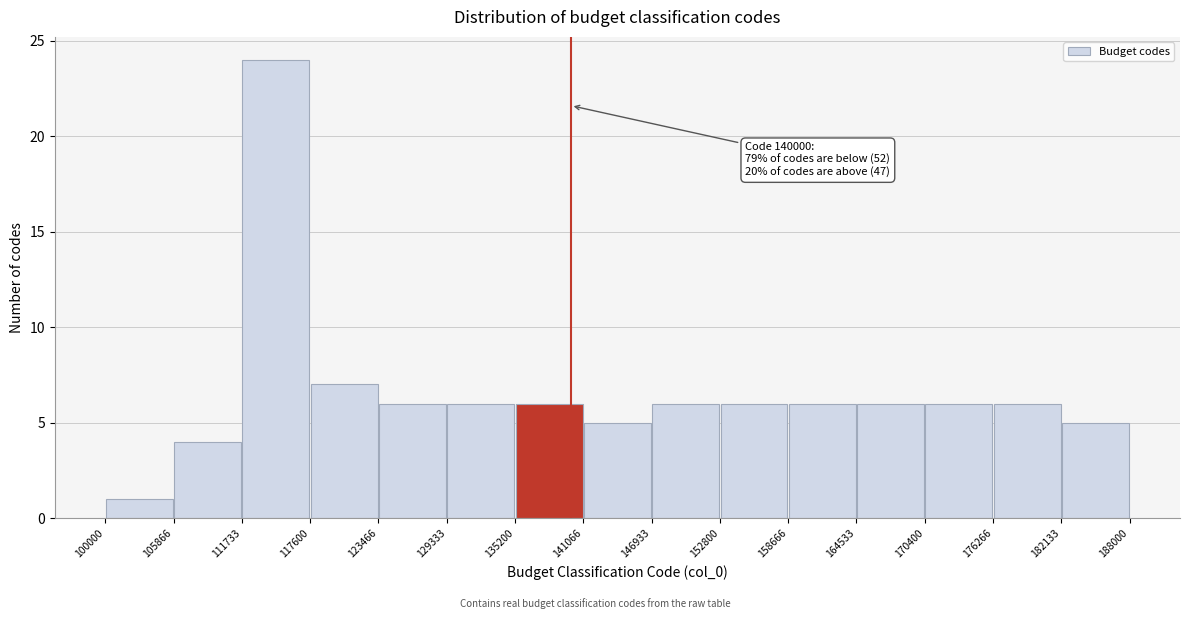

Which range on the x-axis has the tallest bar?

111733 to 117600